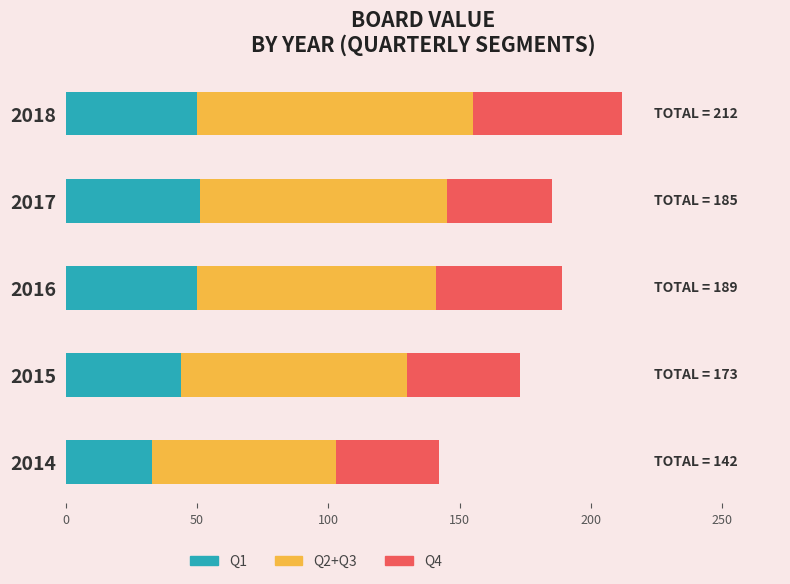

What are all the series names shown in the legend?

Q1, Q2+Q3, Q4